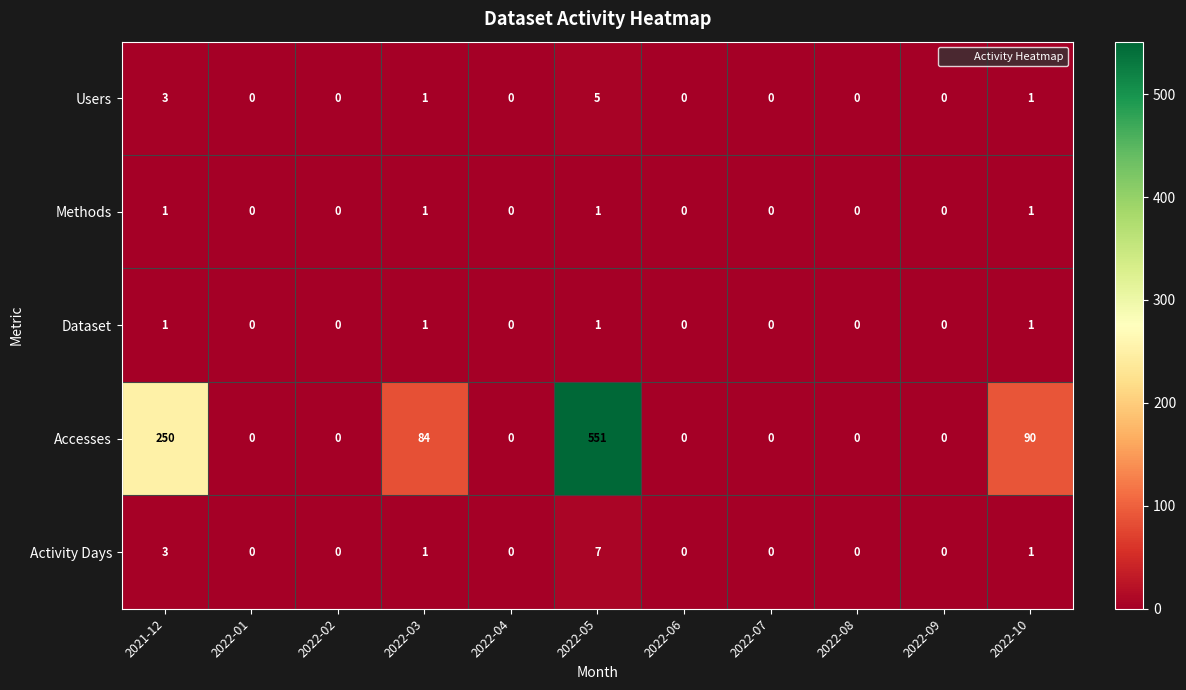

How many Methods values are between 0 and 1?

11